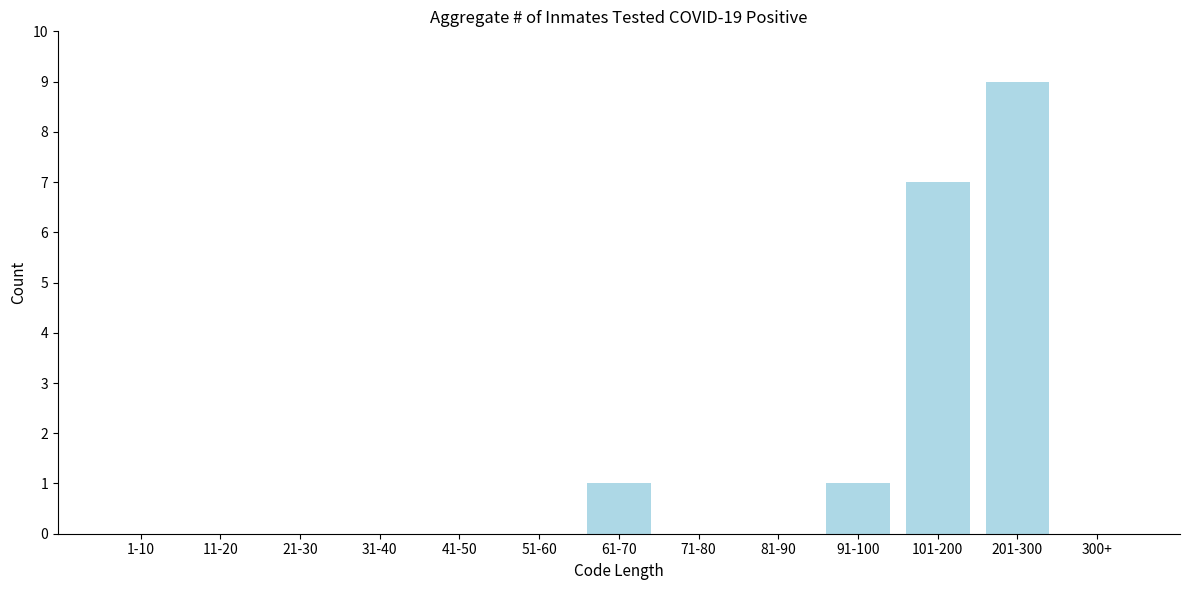

Reading left to right, list all the values displayed in this chart.

1-10=0	11-20=0	21-30=0	31-40=0	41-50=0	51-60=0	61-70=1	71-80=0	81-90=0	91-100=1	101-200=7	201-300=9	300+=0